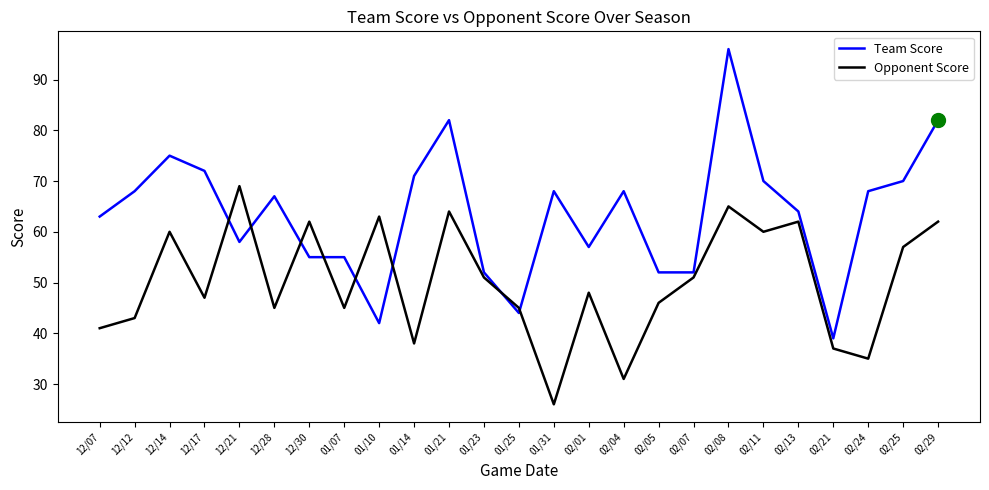

At how many categories does at least one series exceed 42?

24